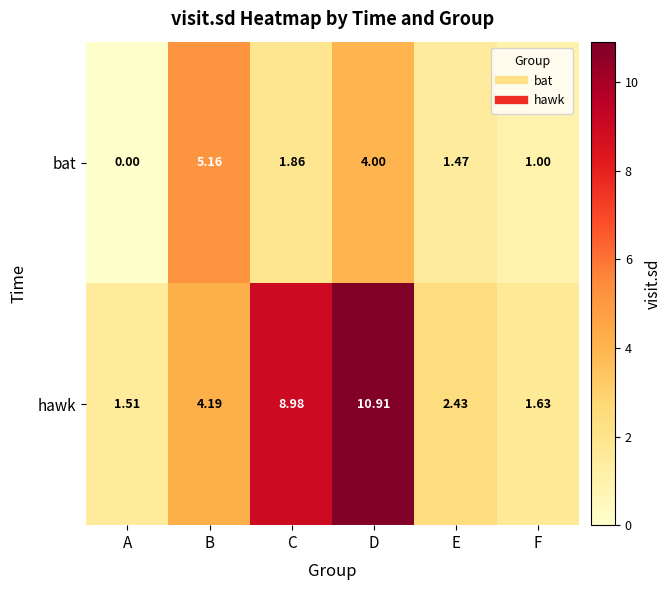

Which series has the widest spread of values?

hawk